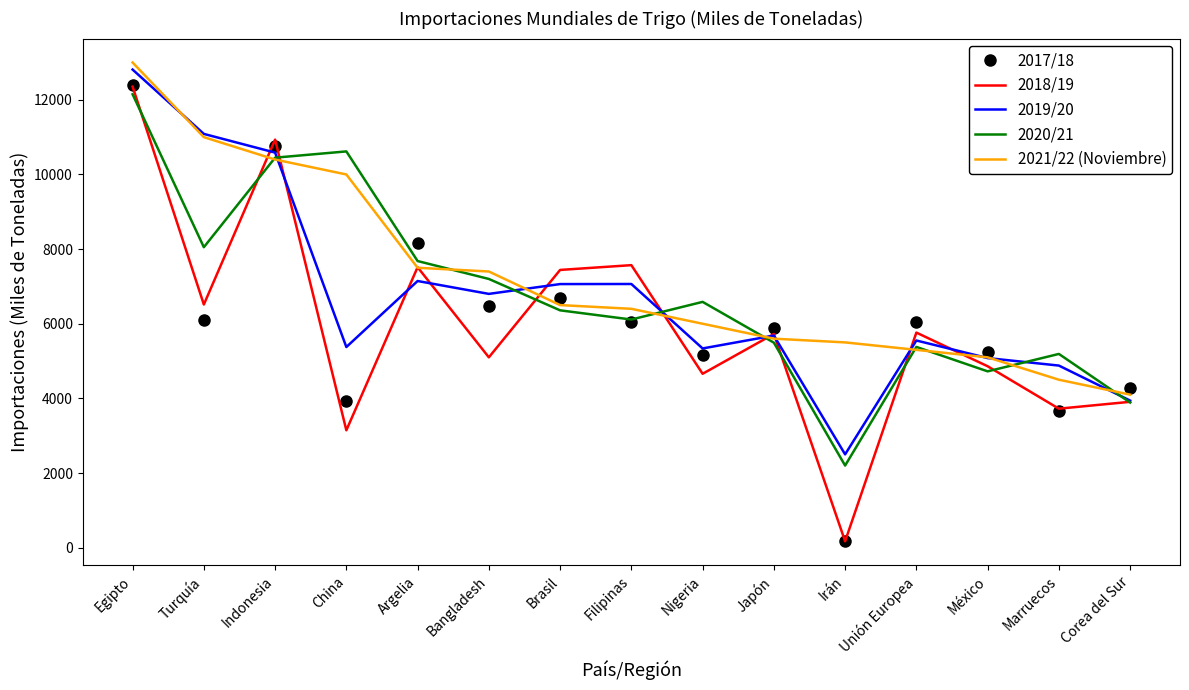

At China, list the series in order from largest to smallest.

2020/21, 2021/22 (Noviembre), 2019/20, 2017/18, 2018/19